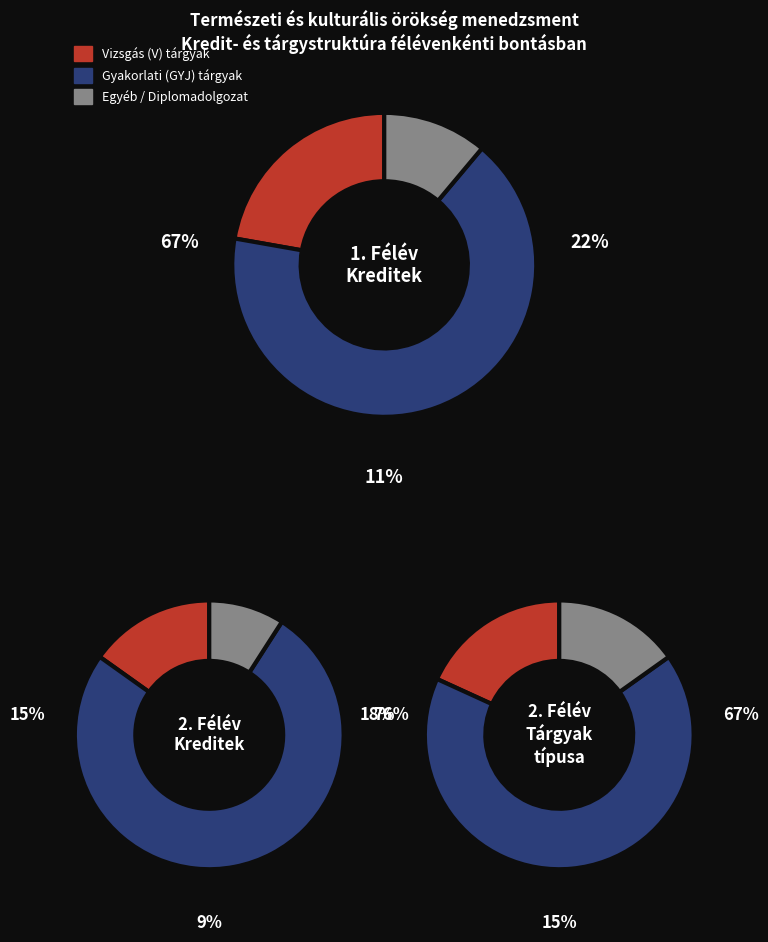

What is the smallest slice in the pie chart?

7